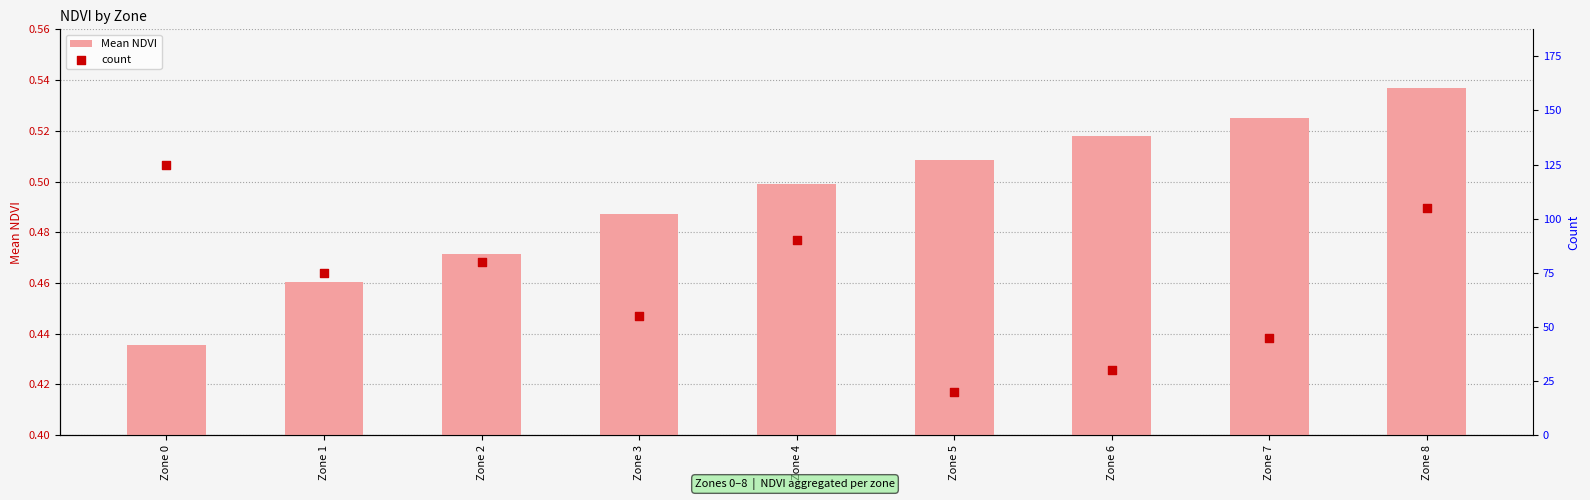

Which series contains the highest Y value?

count